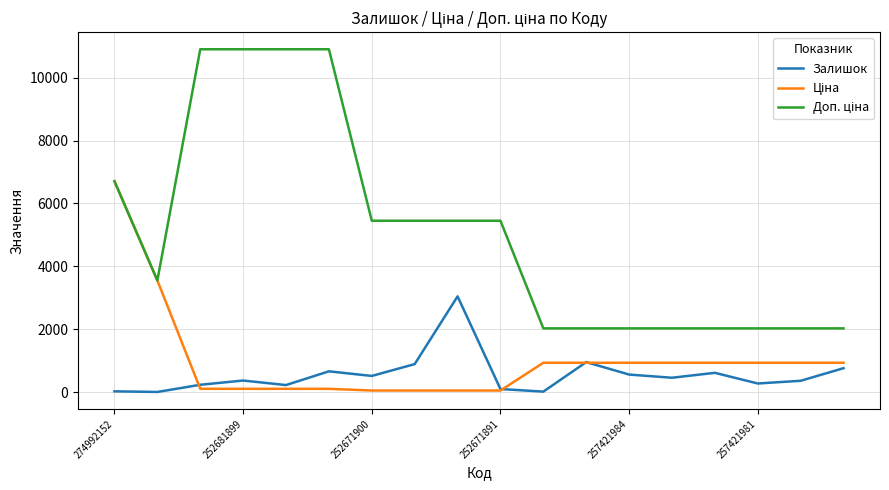

Does the chart display data point markers on the line(s)?

No